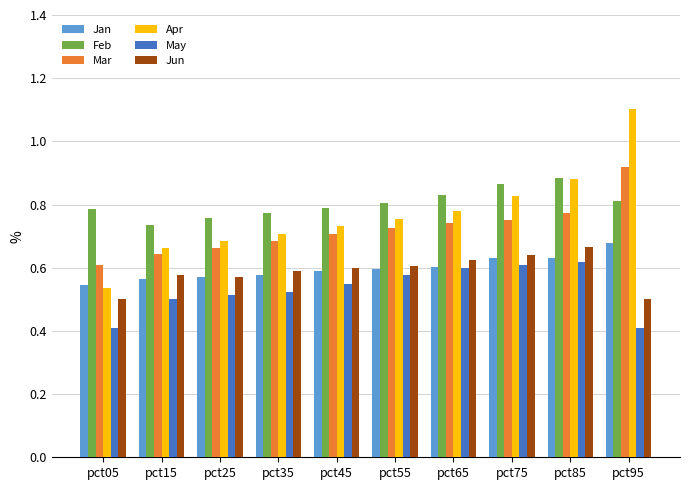

Which category has the lowest value in the Mar series?

pct05